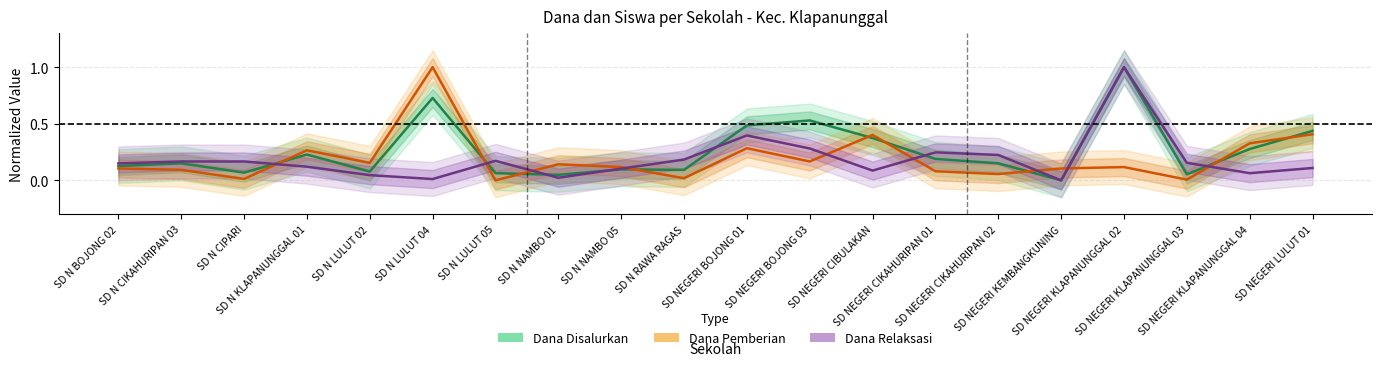

True or false: Dana Disalurkan and Dana Relaksasi intersect in this chart.

True